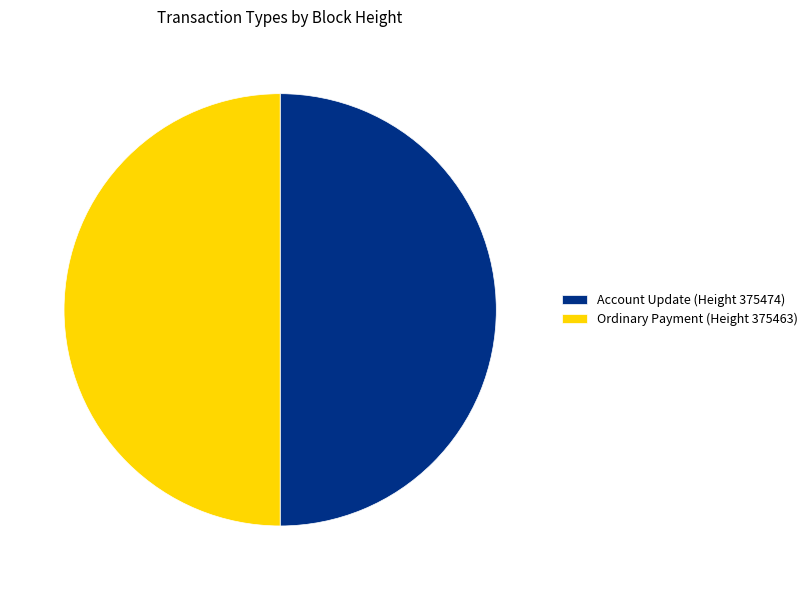

The Ordinary Payment (Height 375463) slice represents 62% of the pie. True or false?

False